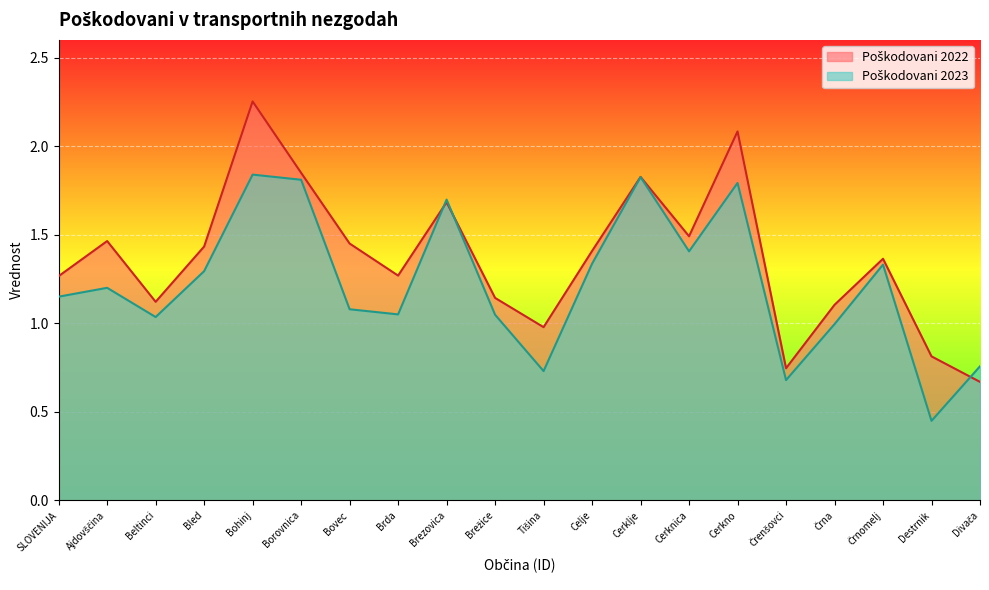

What is the difference between the maximum and minimum values in the Poškodovani 2022 series?

1.6